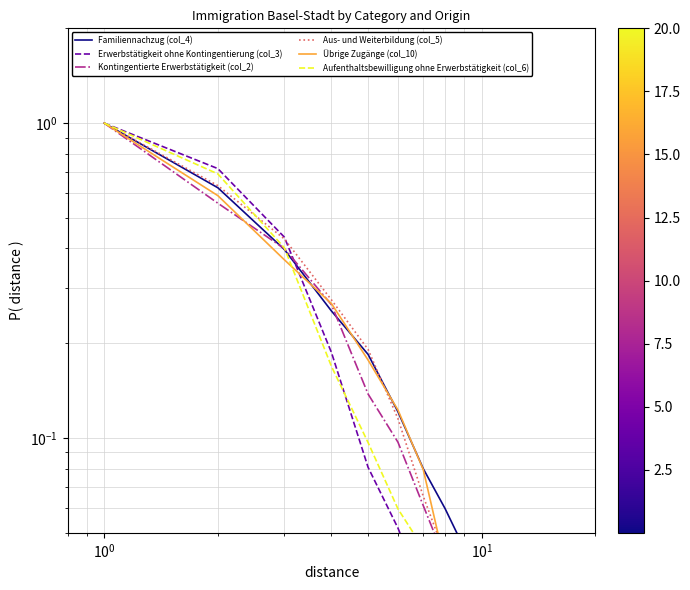

Reading left to right, list all the values displayed in this chart.

Familiennachzug (col_4): 1.0	0.6	0.4	0.3	0.2	0.1	0.1	0.1	0.0	0.0	0.0	0.0	0.0	0.0	0.0
Erwerbstätigkeit ohne Kontingentierung (col_3): 1.0	0.7	0.4	0.2	0.1	0.1	0.0	0.0	0.0	0.0	0.0	0.0	0.0	0.0	0.0
Kontingentierte Erwerbstätigkeit (col_2): 1.0	0.6	0.4	0.3	0.1	0.1	0.1	0.0	0.0	0.0	0.0	0.0	0.0	0.0	0.0
Aus- und Weiterbildung (col_5): 1.0	0.6	0.4	0.3	0.2	0.1	0.1	0.0	0.0	0.0	0.0	0.0	0.0	0.0	0.0
Übrige Zugänge (col_10): 1.0	0.6	0.4	0.3	0.2	0.1	0.1	0.0	0.0	0.0	0.0	0.0	0.0	0.0	0.0
Aufenthaltsbewilligung ohne Erwerbstätigkeit (col_6): 1.0	0.7	0.4	0.2	0.1	0.1	0.0	0.0	0.0	0.0	0.0	0.0	0.0	0.0	0.0